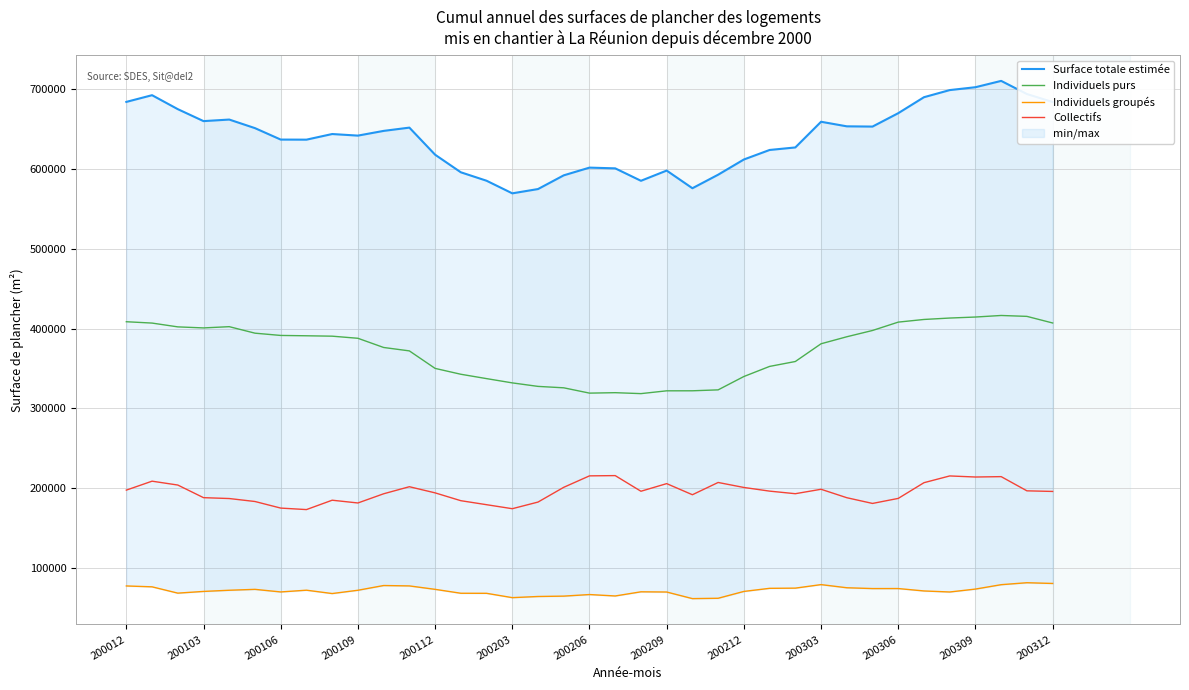

What are all the series names shown in the legend?

Surface totale estimée, Individuels purs, Individuels groupés, Collectifs